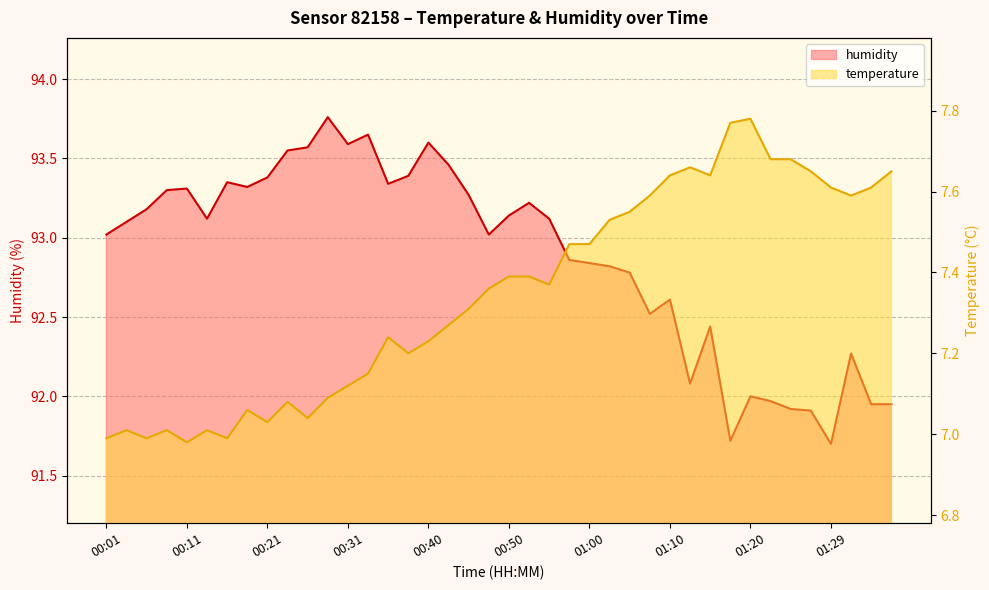

How many data points does each series have?

40